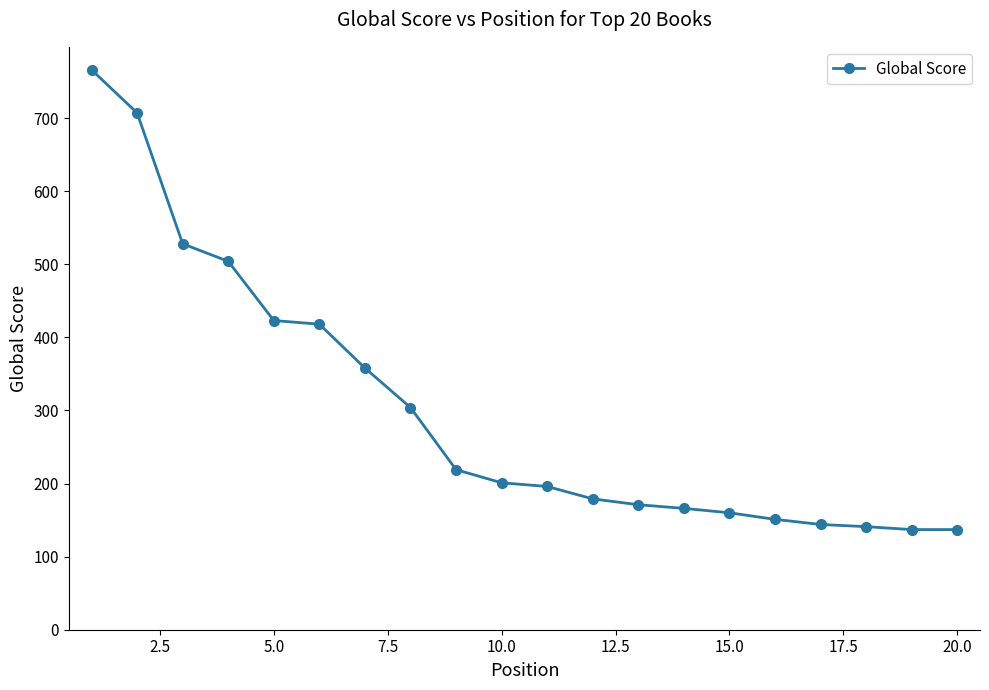

What is the value of the 5th point from the left?

423